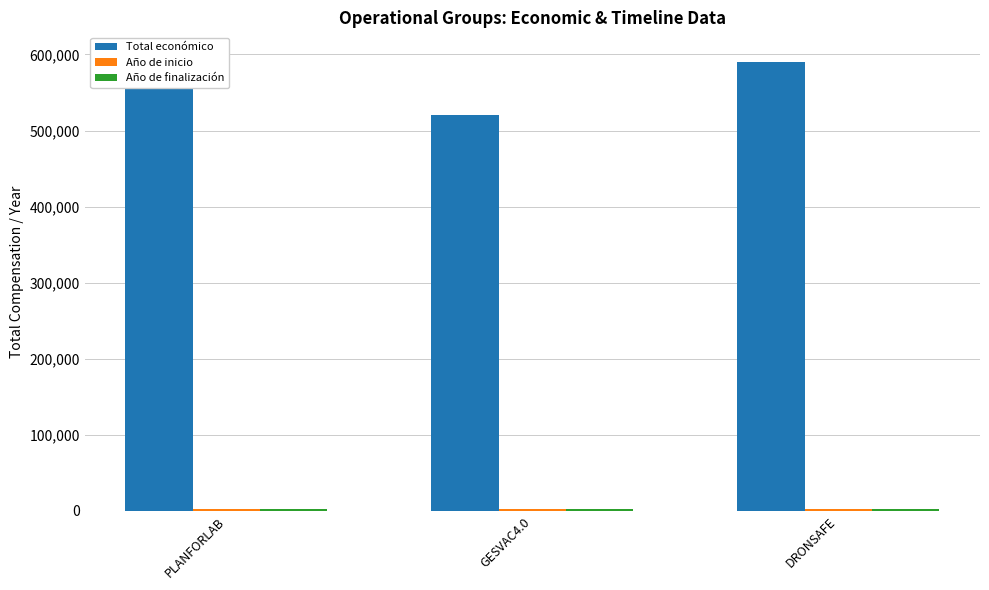

What is the label of the 3rd bar from the left?

DRONSAFE